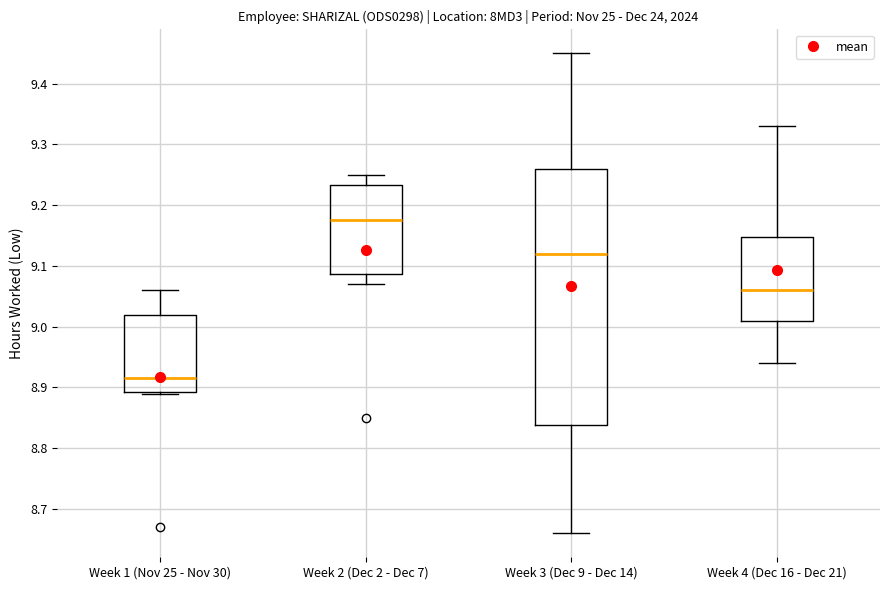

Where does the median line of the box for Week 4 (Dec 16 - Dec 21) sit on the y-axis? The values are not printed on the chart, so give them approximately, as read against the axis.

9.06